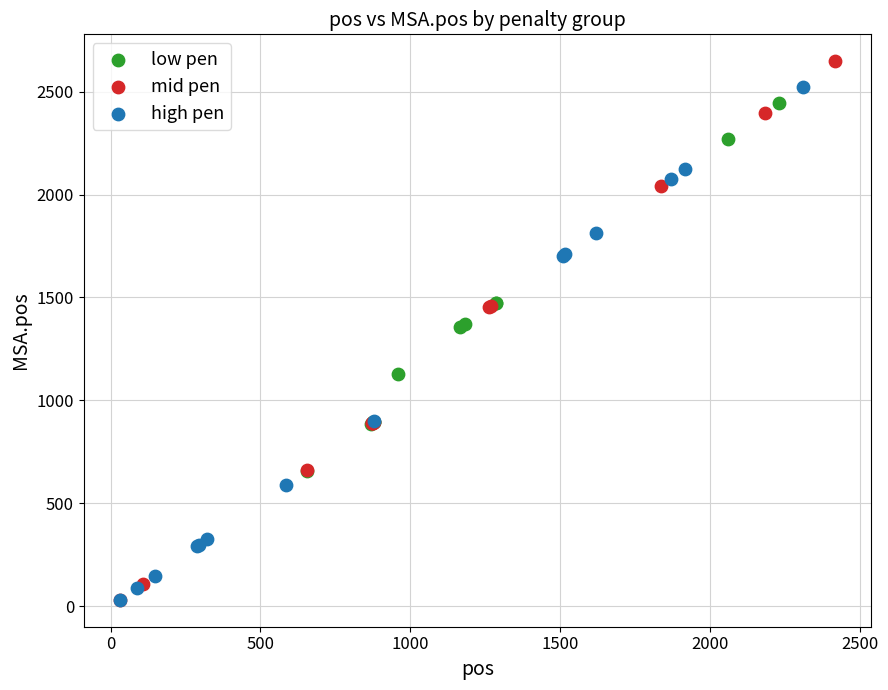

Which series contains the highest Y value?

mid pen